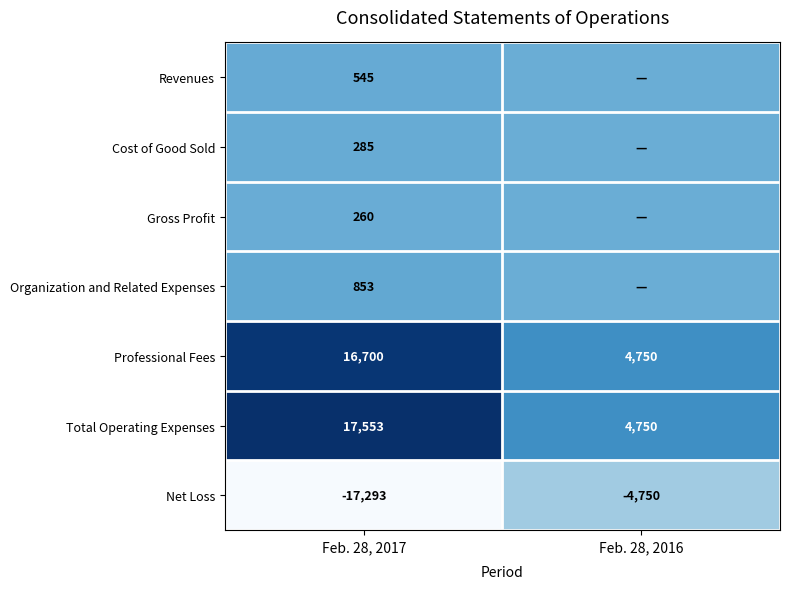

At how many categories does at least one series exceed 0?

2